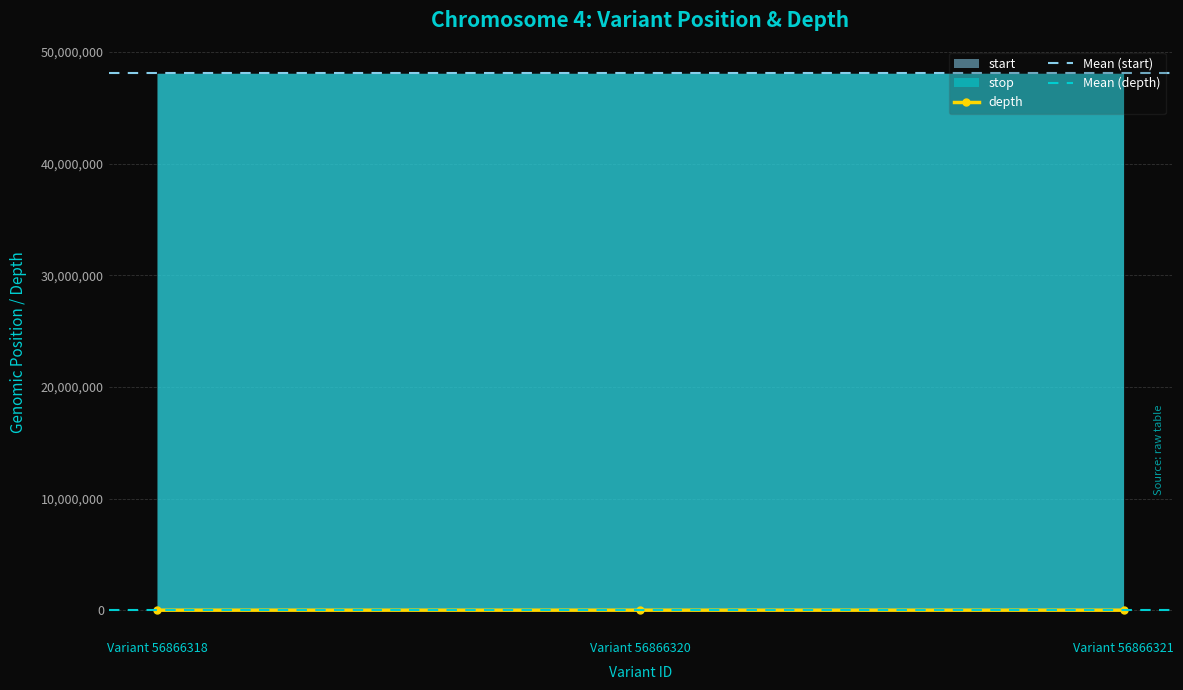

What is the difference between the highest and lowest values at Variant 56866321?

48099548